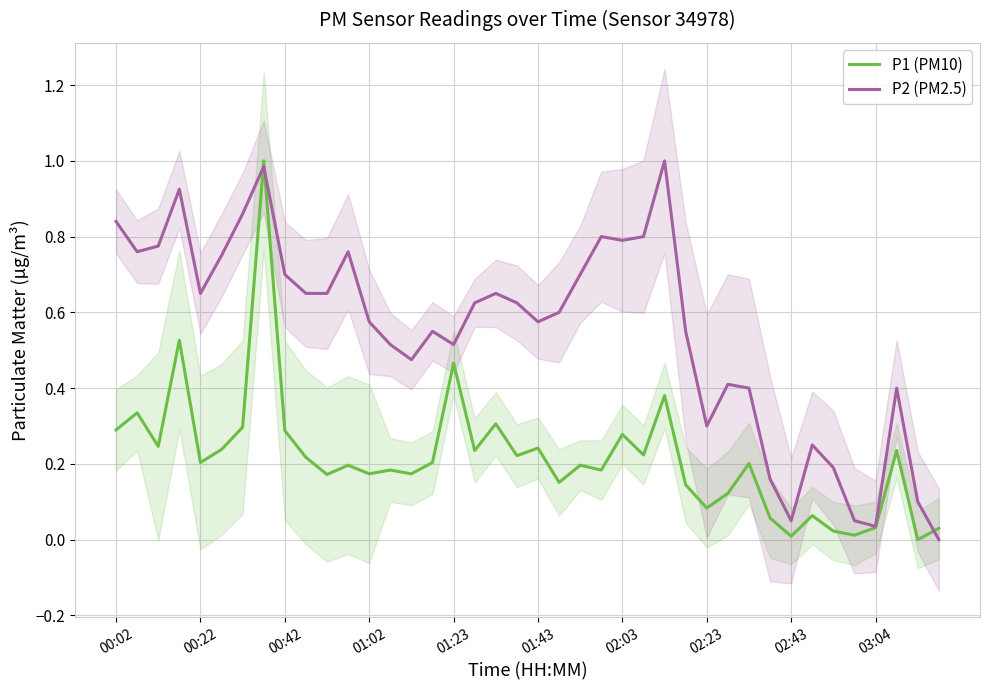

The P1 (PM10) series shows 0.1 at 11. True or false?

False